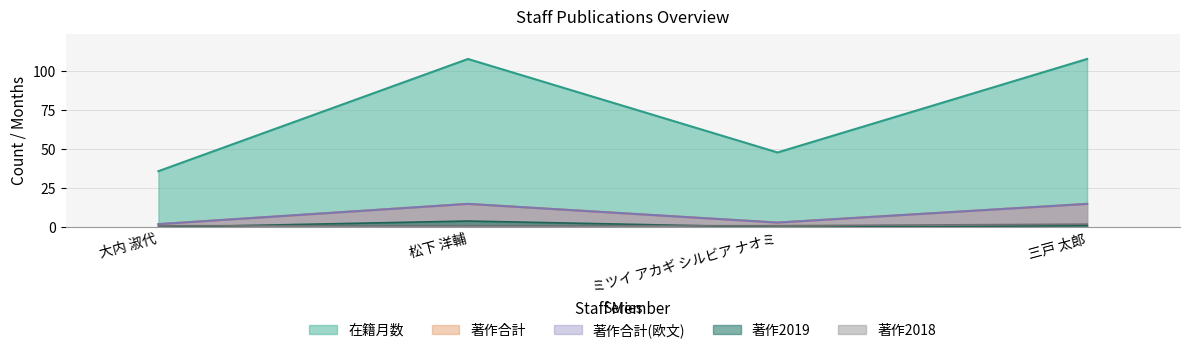

At how many categories does at least one series exceed 39?

3